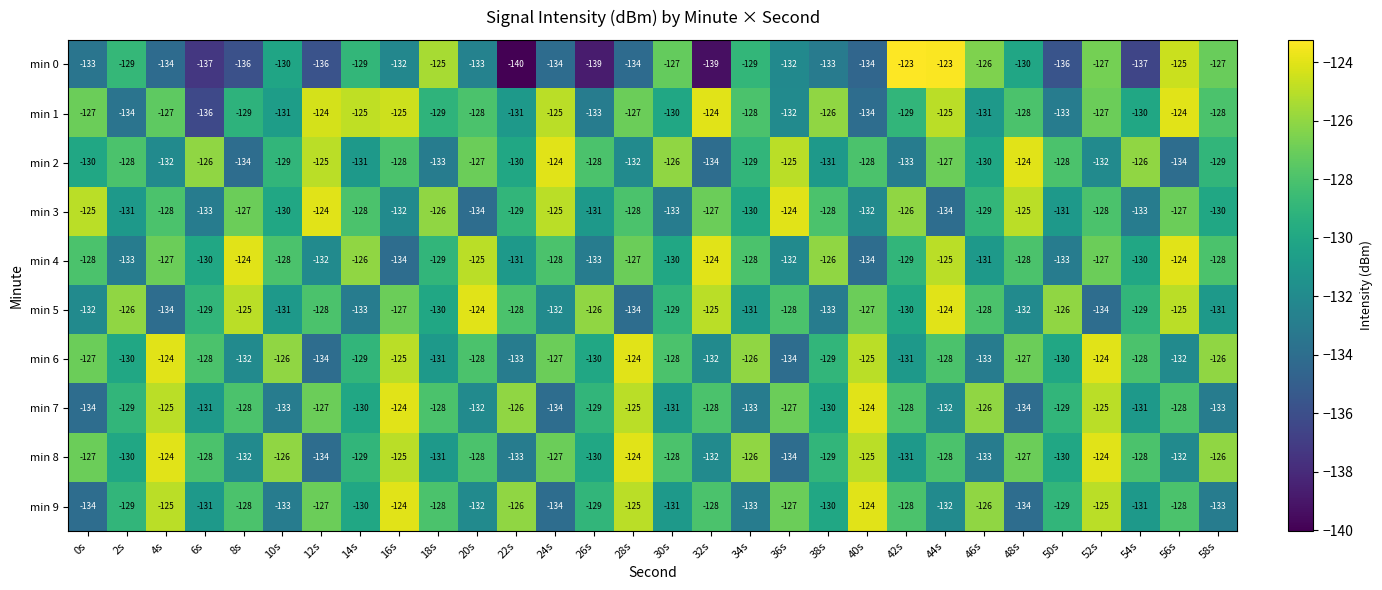

The value of min 5 at 26s is -88. True or false?

False